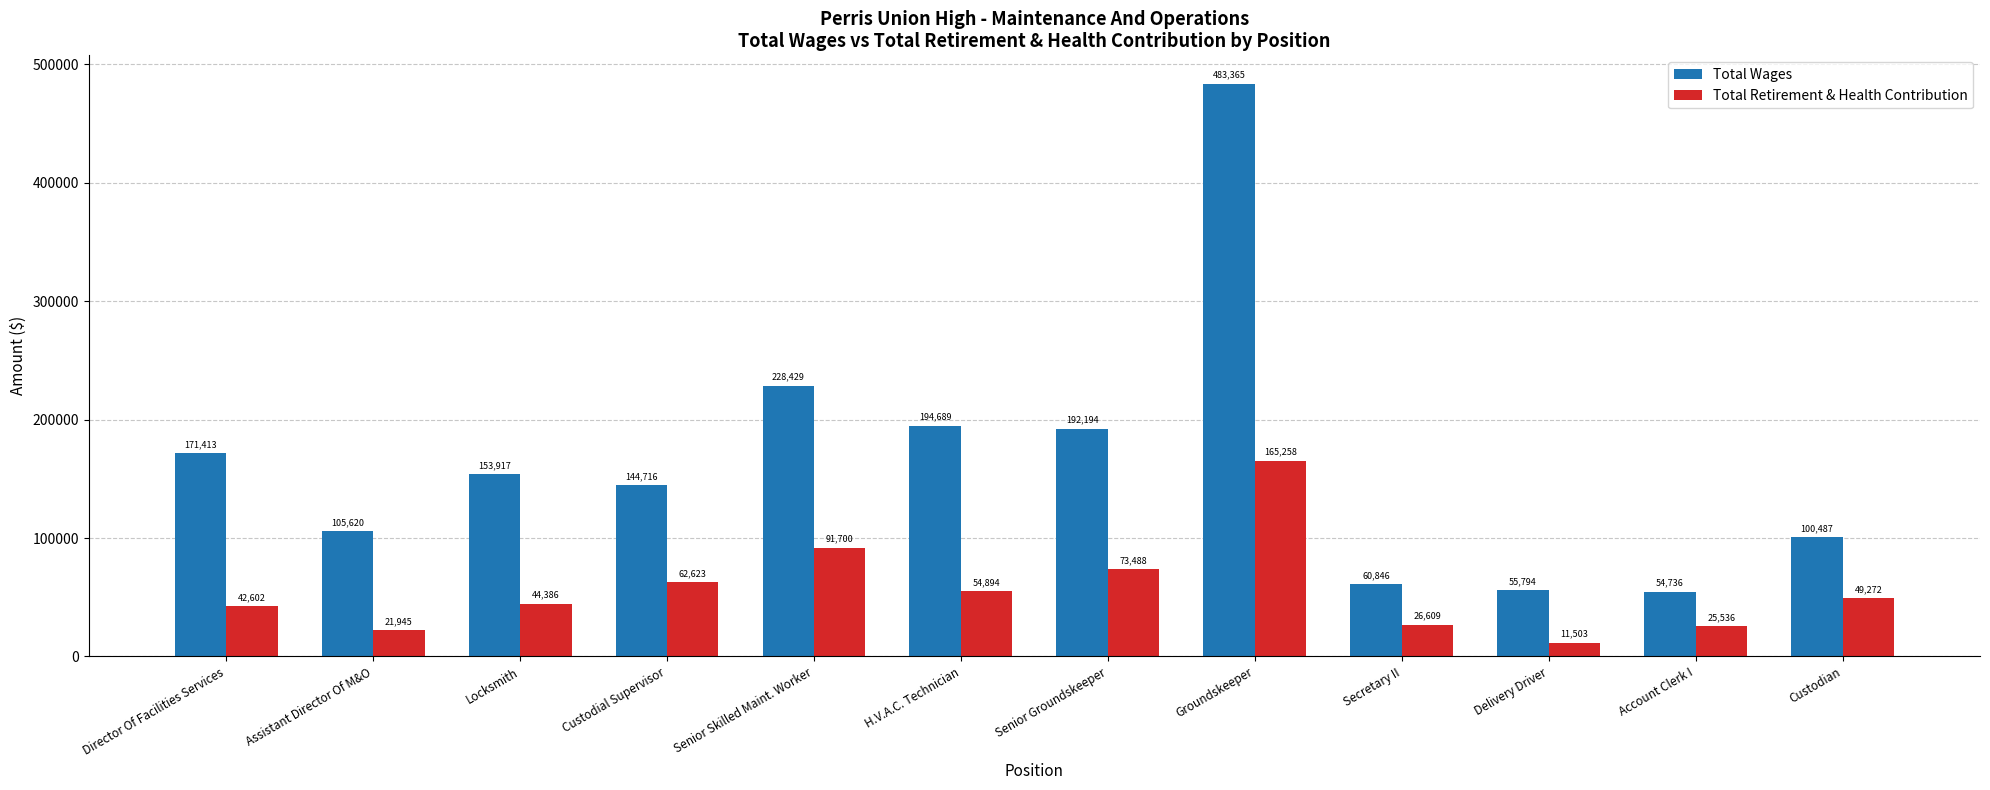

What is the approximate value of Total Retirement & Health Contribution at Senior Skilled Maint. Worker?

91700